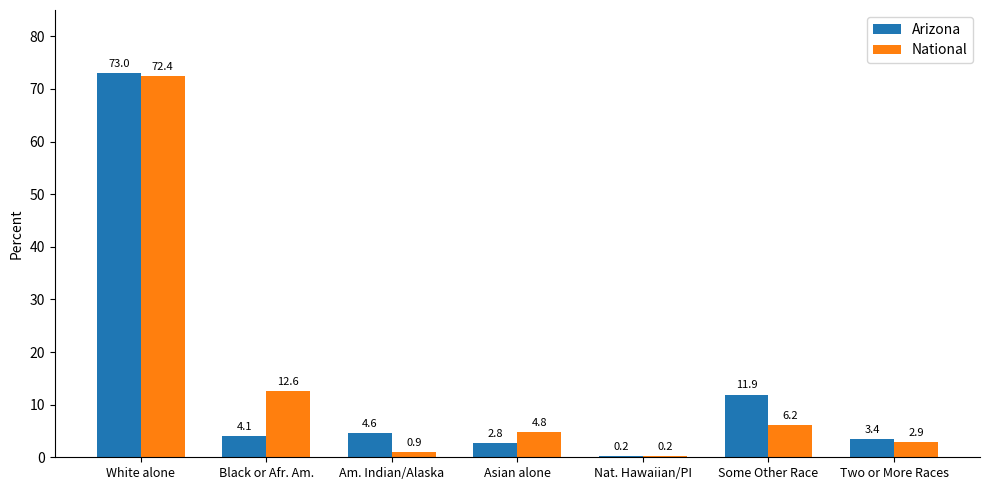

What is the sum of the Arizona values at Am. Indian/Alaska and White alone?

77.7